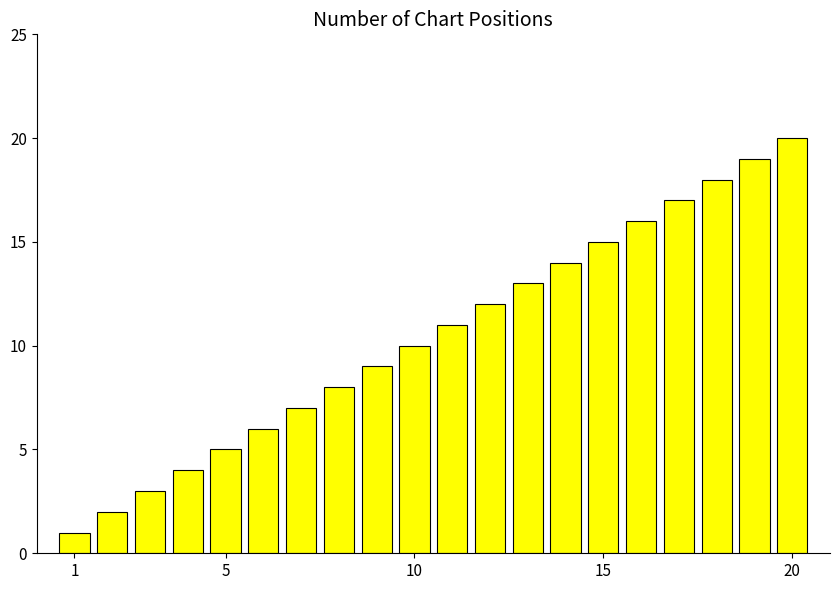

What is the difference between the maximum and minimum values?

19